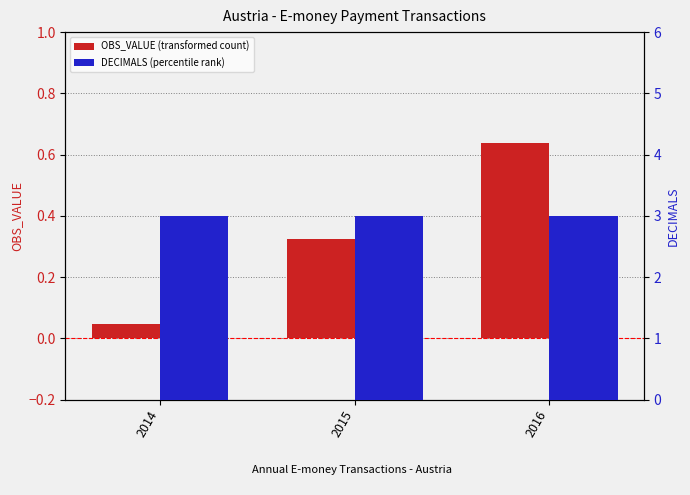

List the series in order of their peak value, lowest first.

OBS_VALUE (transformed count), DECIMALS (percentile rank)